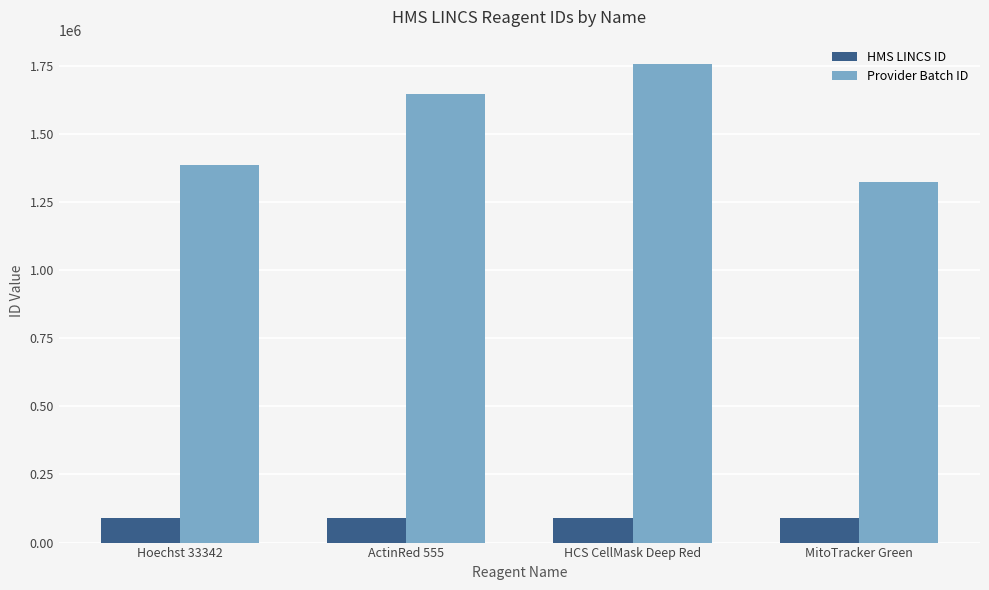

What is the label of the 1st bar from the right?

MitoTracker Green